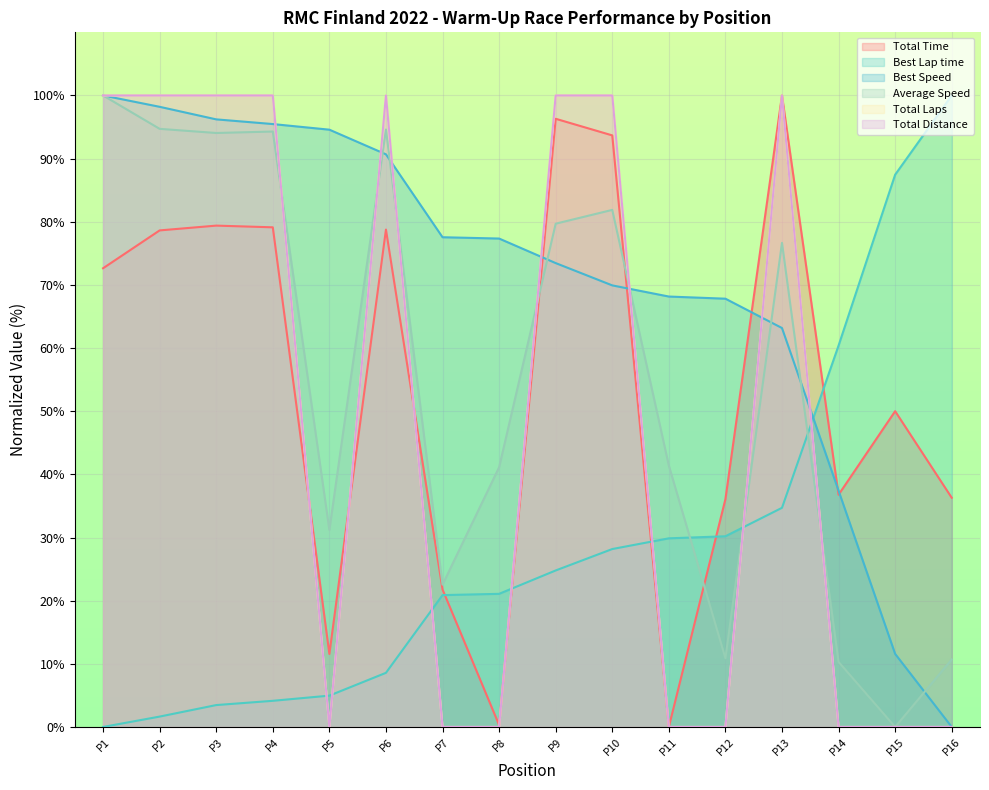

What is the sum of all Best Lap time values?

460.3